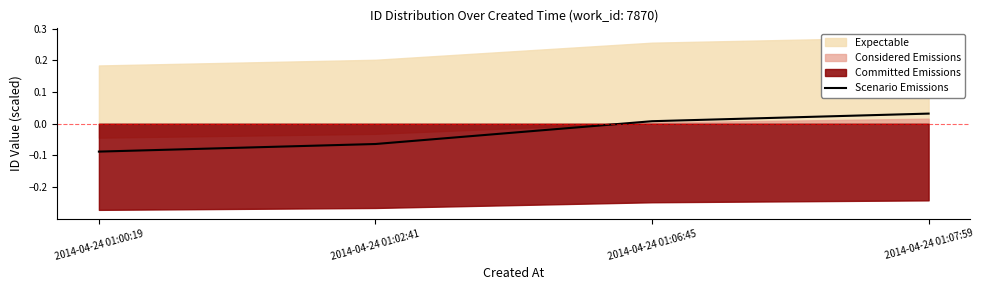

True or false: Scenario Emissions has more than 0 interior local peaks.

False